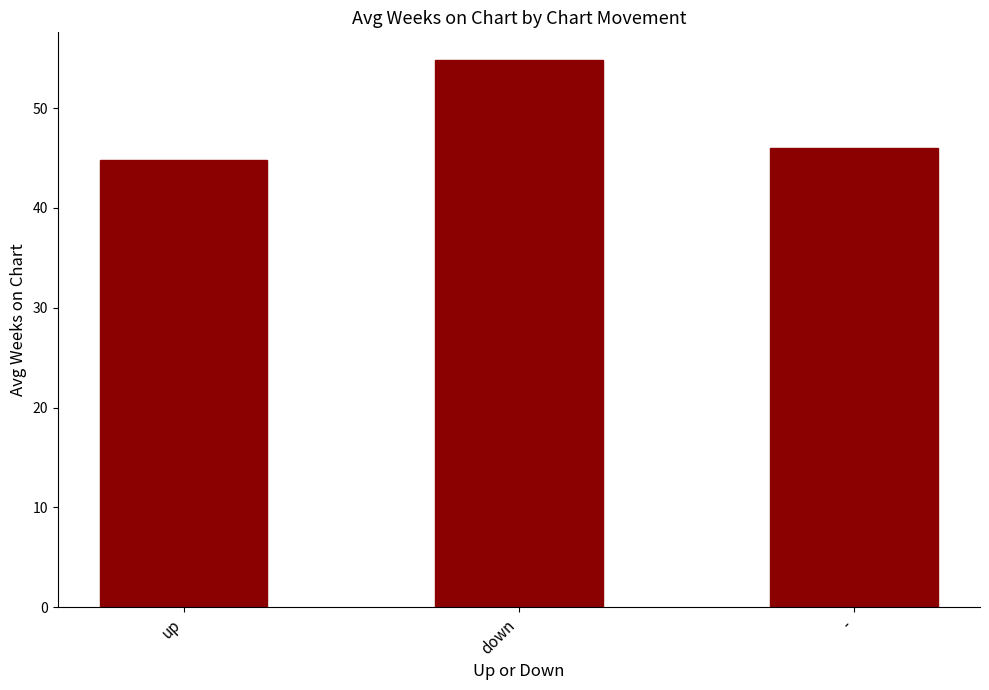

What is the smallest value displayed?

44.8